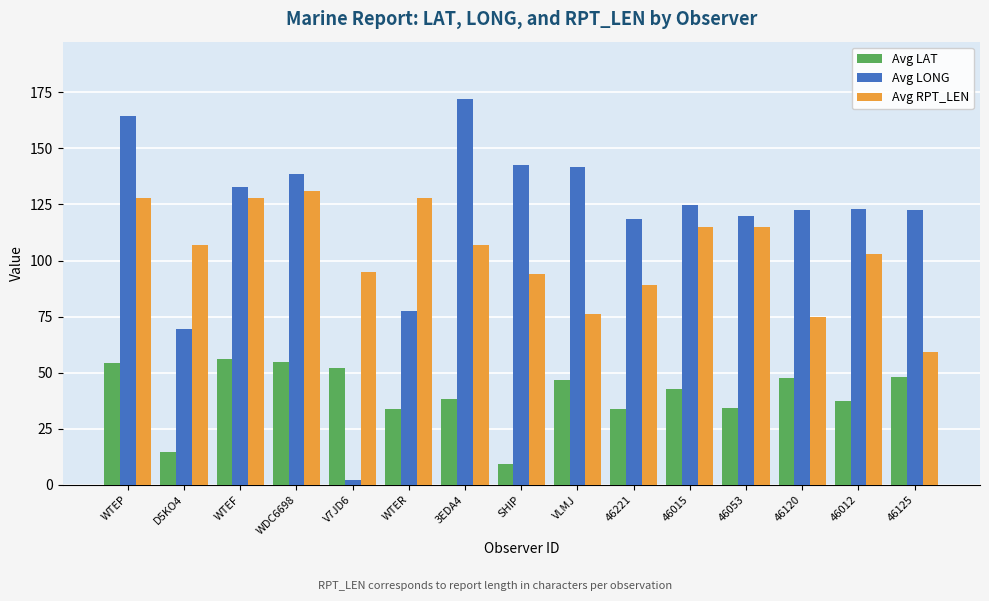

What is the approximate value of Avg LAT at WDC6698?

54.9